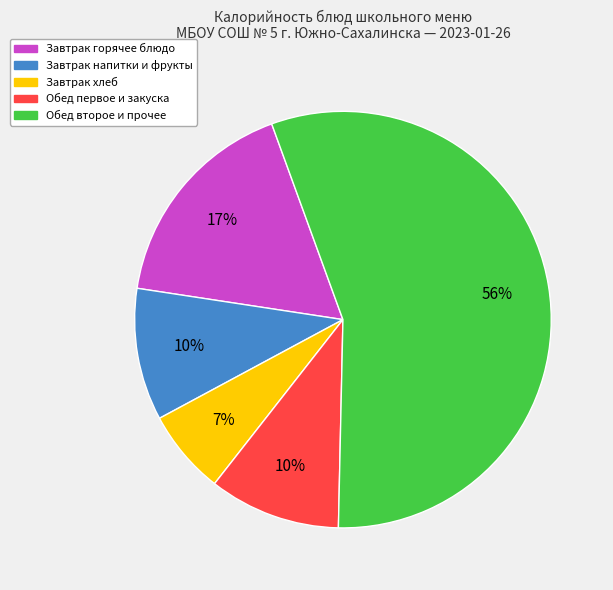

To the nearest percent, what is the difference between the largest and smallest slice percentages?

49%